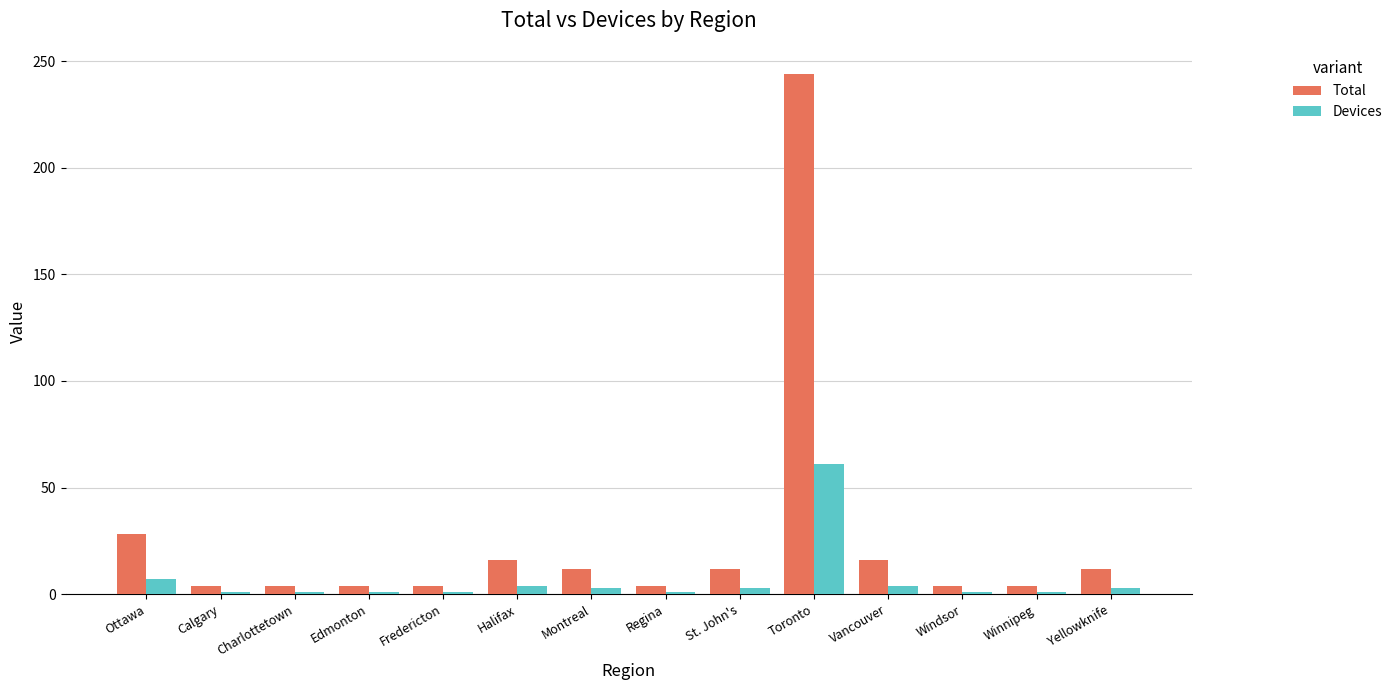

At which category does the chart reach its peak across all series?

Toronto